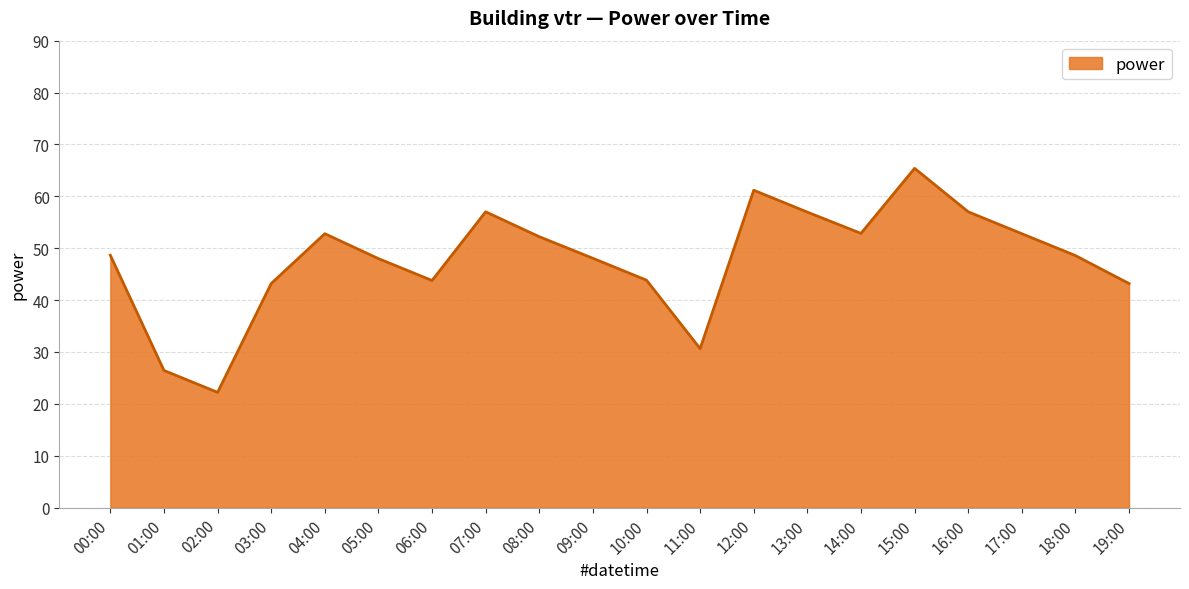

What is the change in value from 12:00 to 13:00?

-4.2